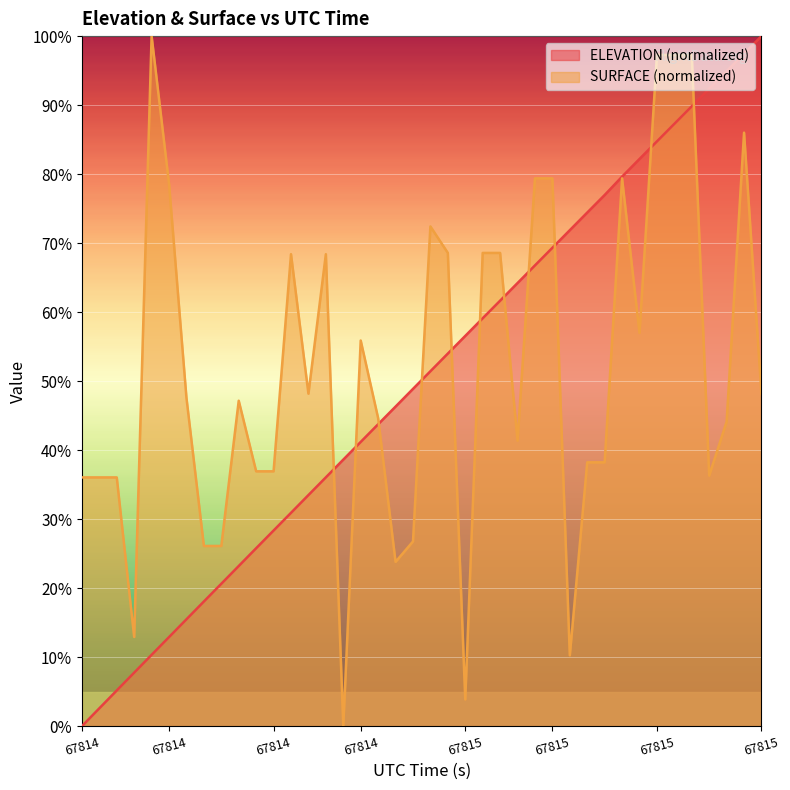

The SURFACE series shows 48.2 at 13. True or false?

True